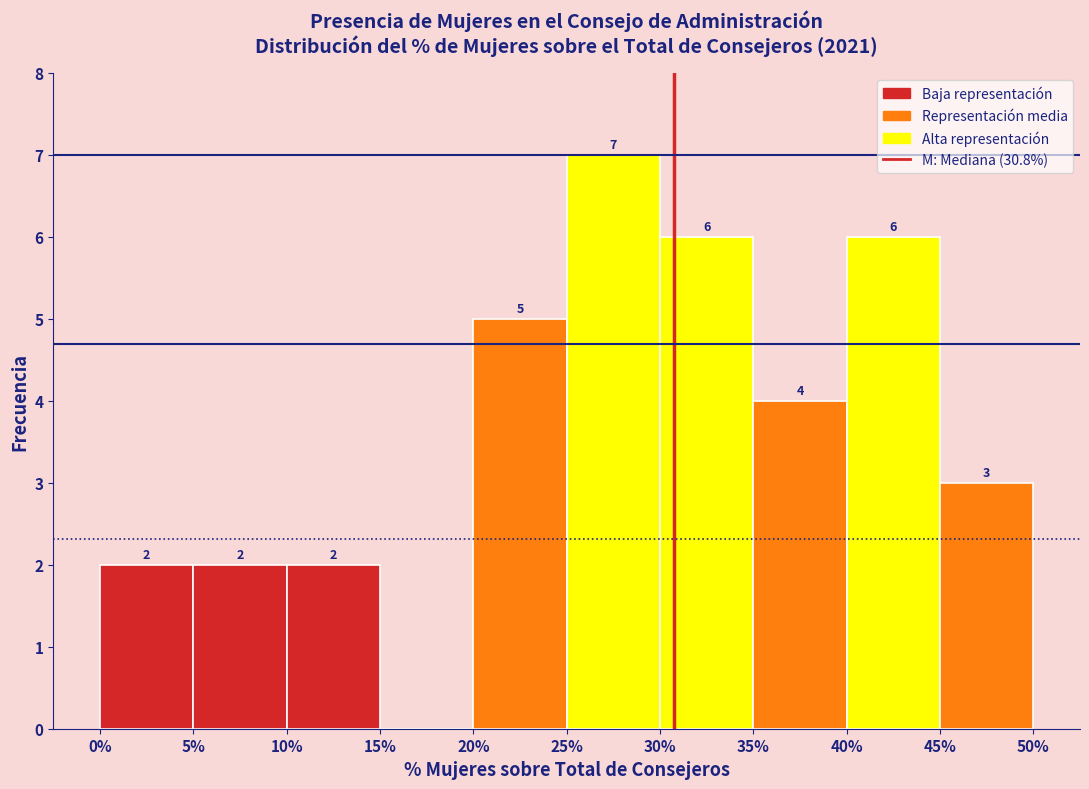

Over which range of the x-axis is the bar tallest?

25% to 30%